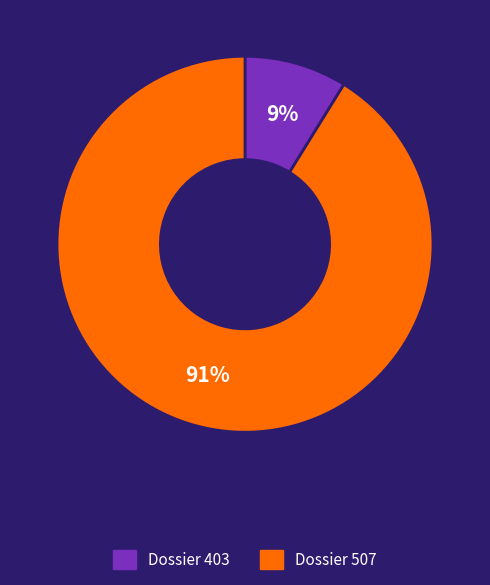

To the nearest percent, what is the average slice percentage?

50%